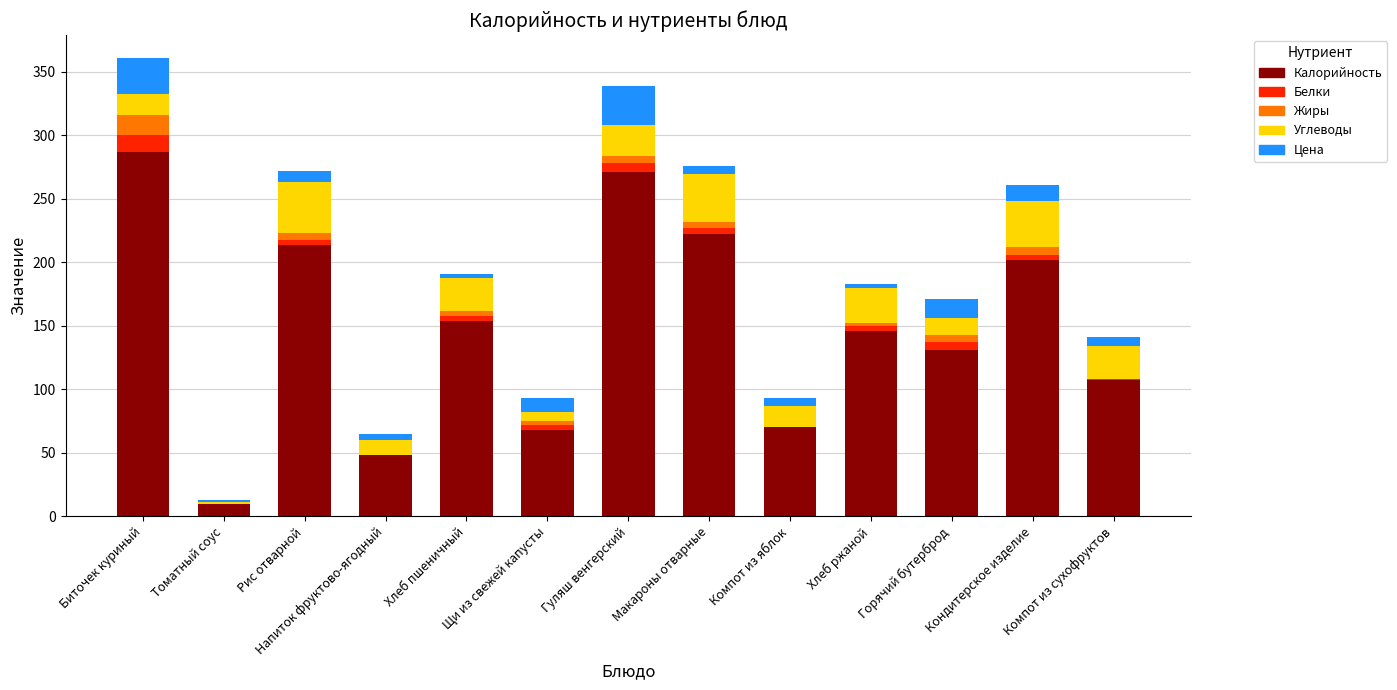

What is the maximum value for Калорийность?

287